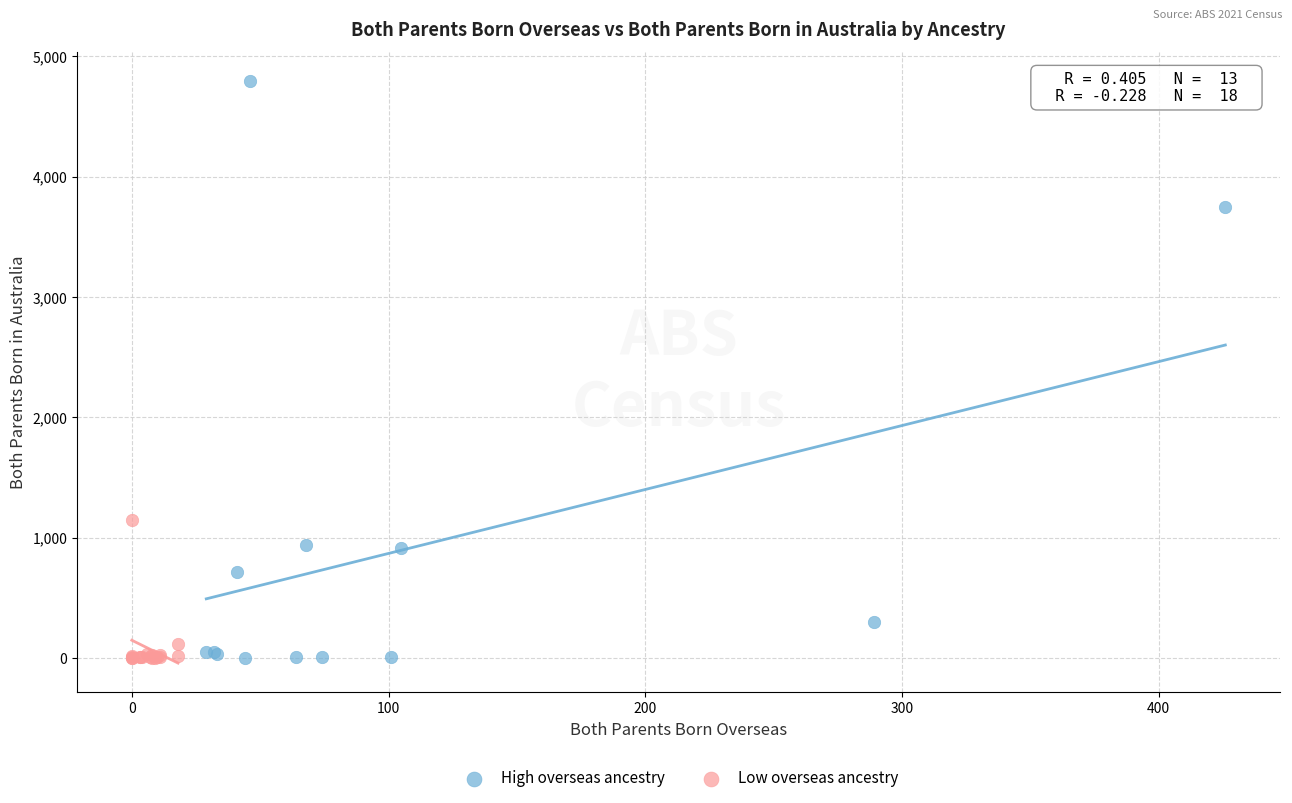

Which series has the largest Y range (max minus min)?

High overseas ancestry